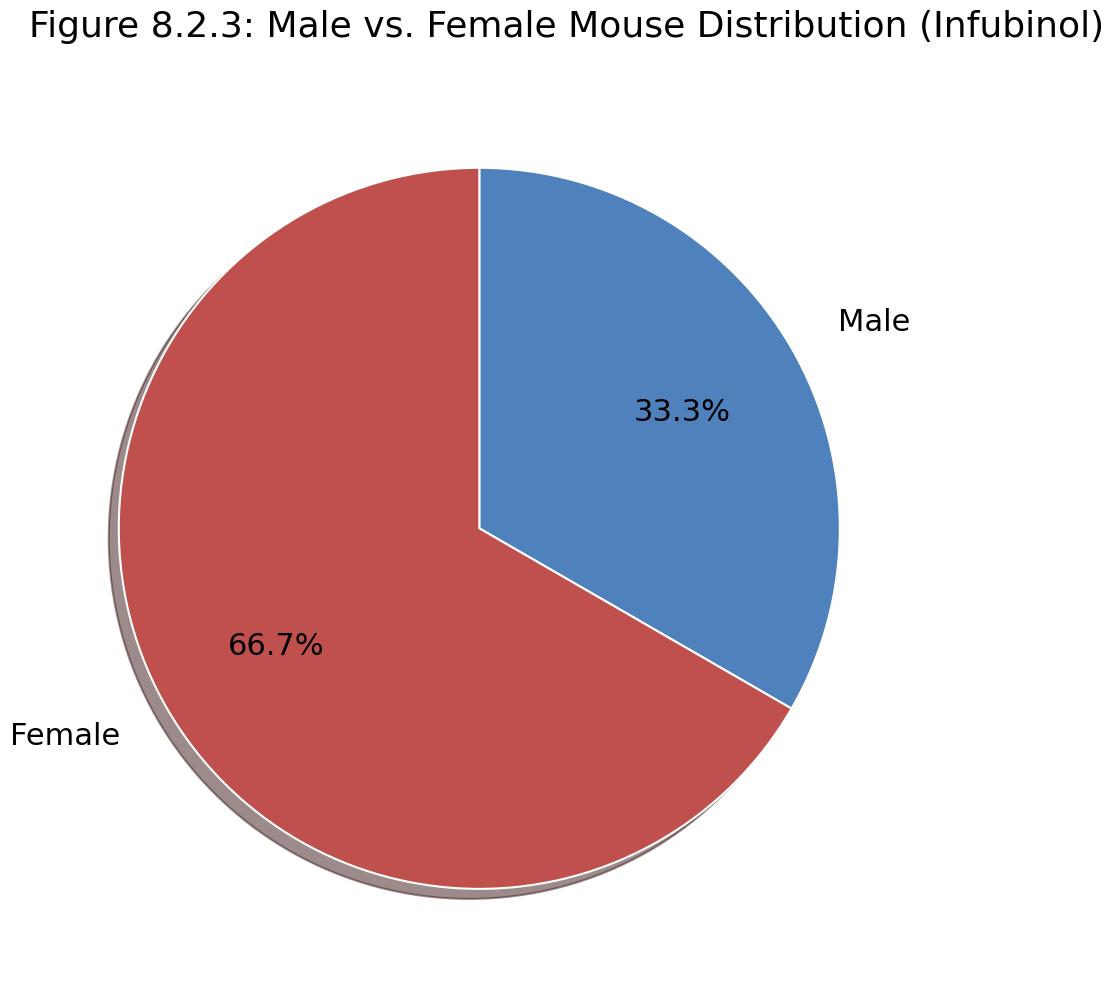

Does any single category account for the majority?

Yes